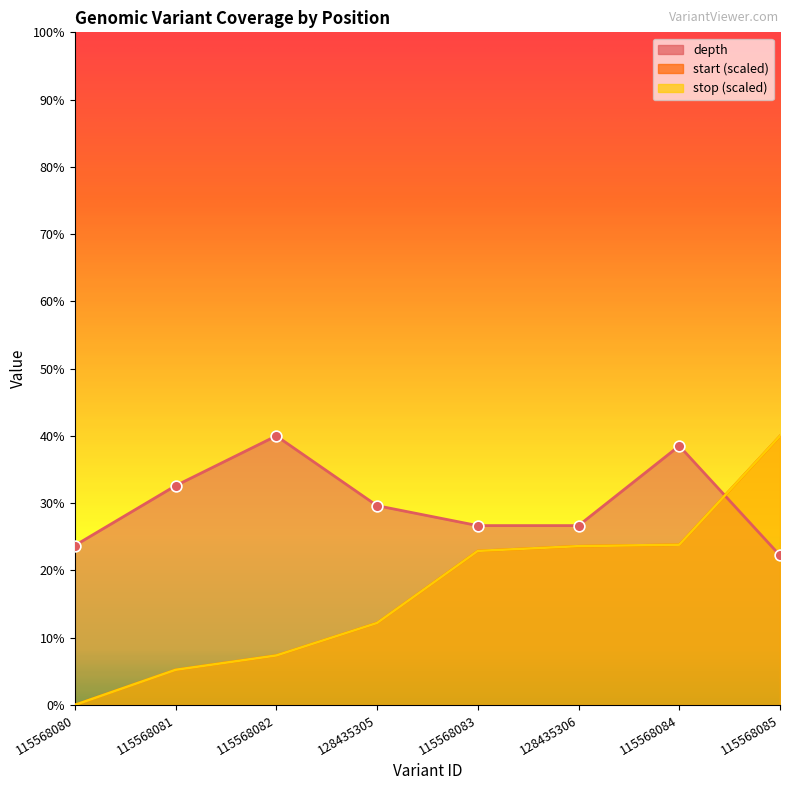

At how many categories does at least one series exceed 13?

8